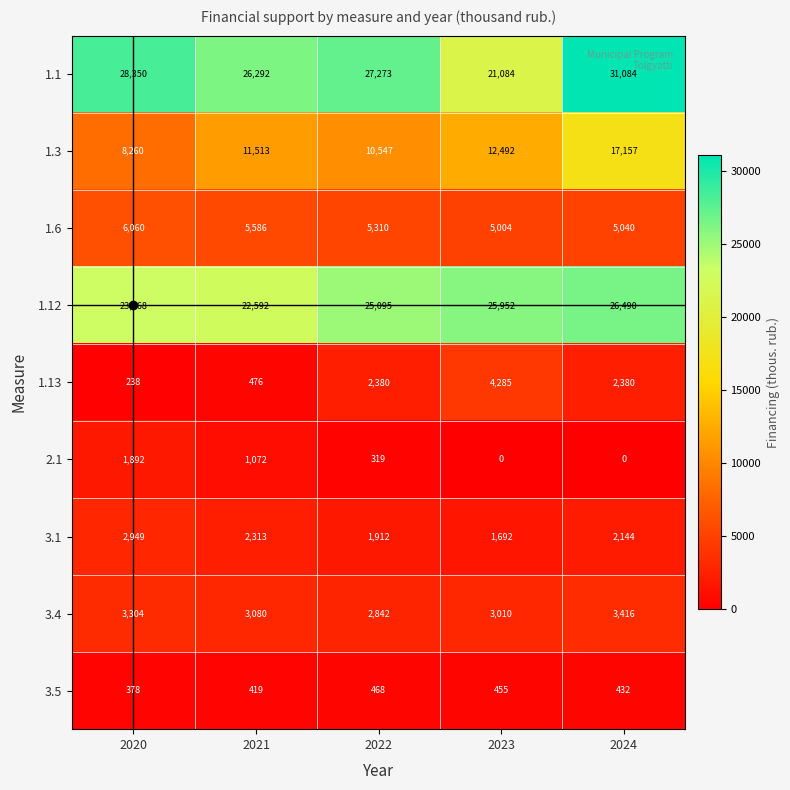

What is the average value of the 2.1 series?

657